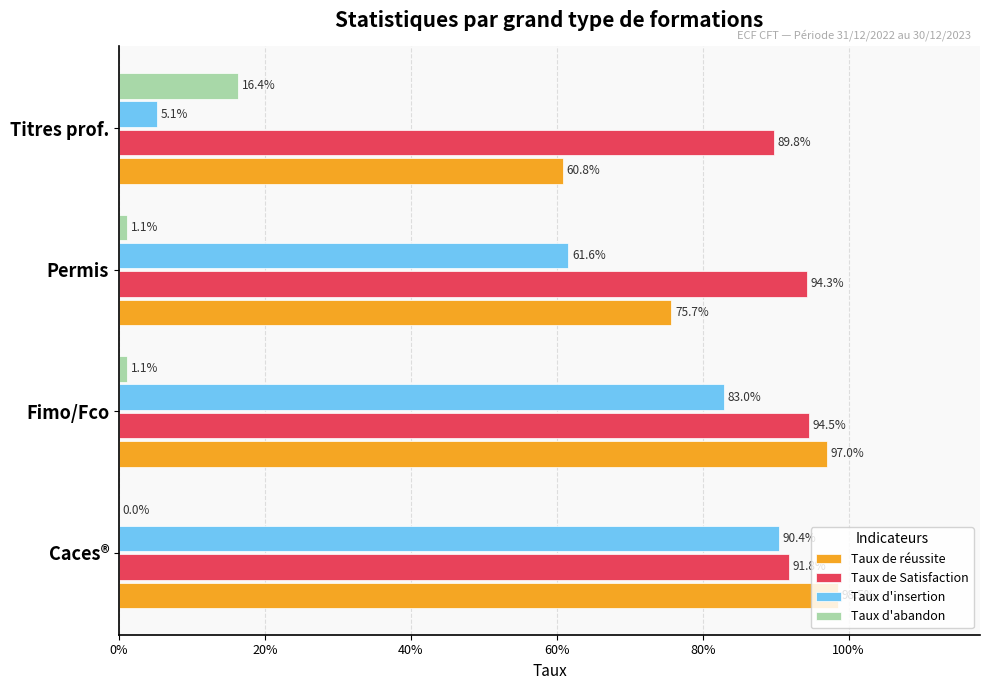

What are all the series names shown in the legend?

Taux de réussite, Taux de Satisfaction, Taux d'insertion, Taux d'abandon